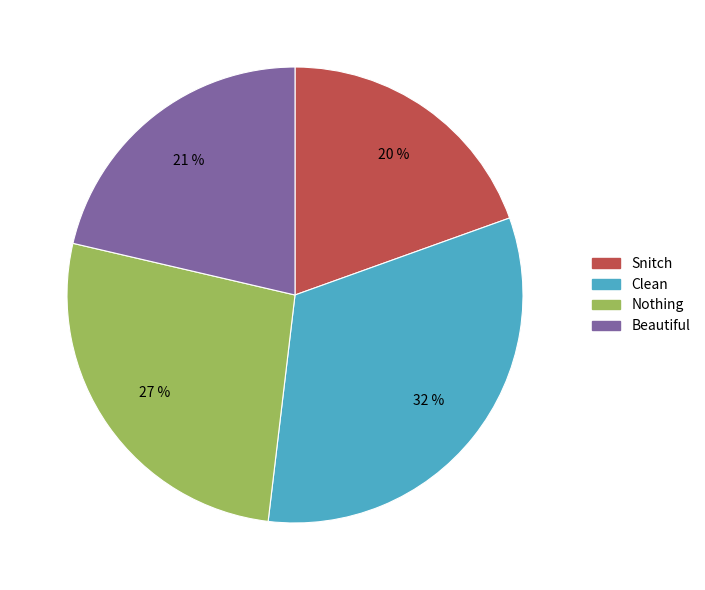

True or false: Nothing accounts for 27% of the total.

True